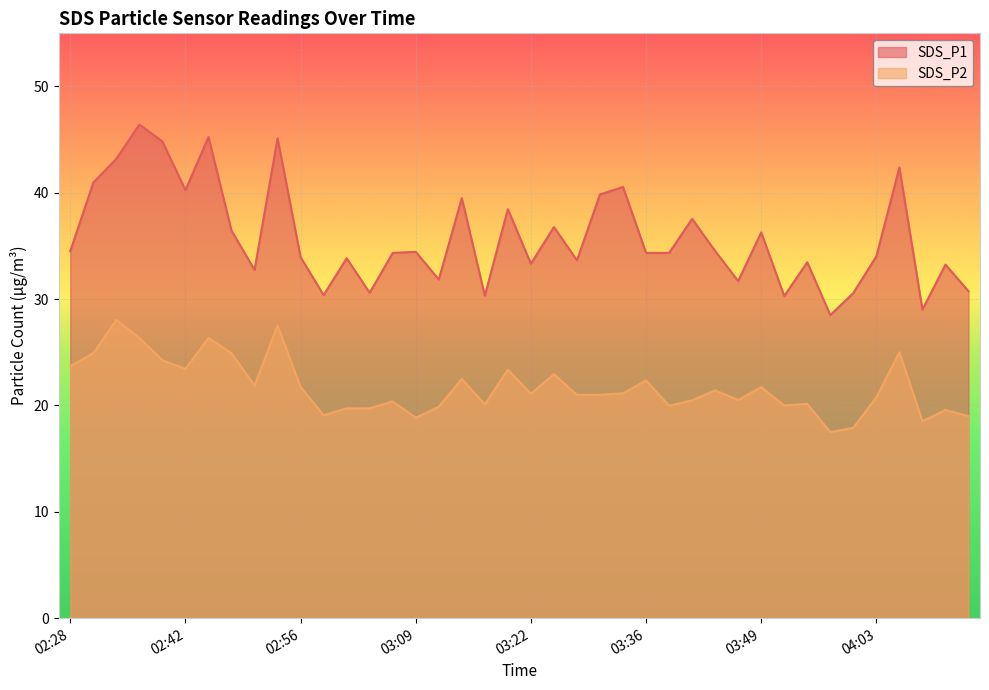

Which category has the highest value in the SDS_P2 series?

02:33